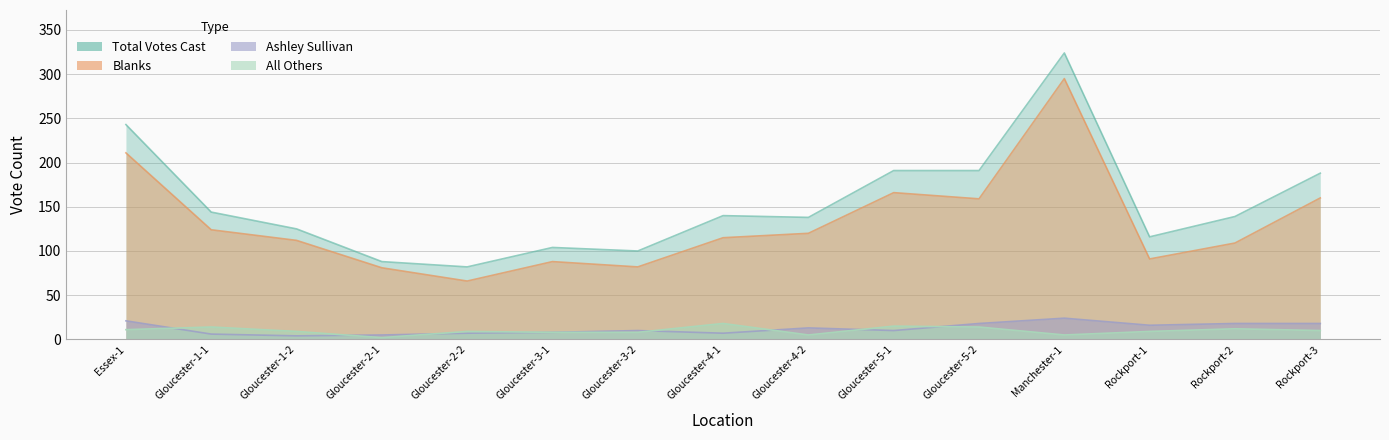

At which label does Ashley Sullivan first exceed 10?

Essex-1